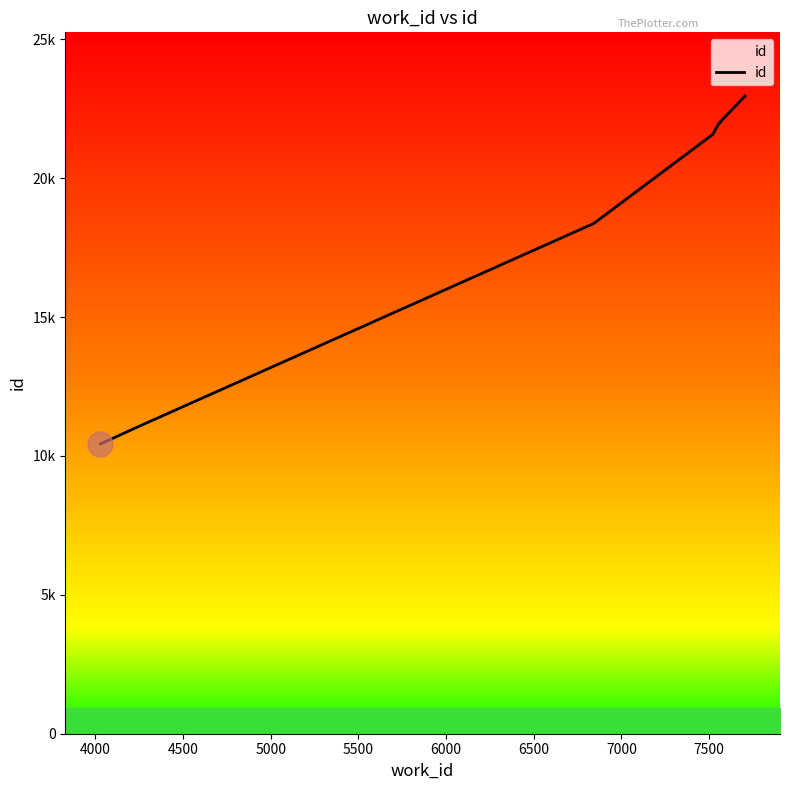

Is it true that the value at 8000 is 40429?

False